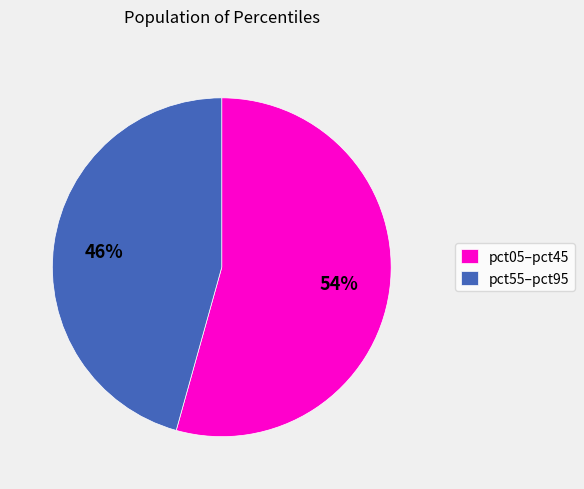

Which slice represents more than half of the pie?

pct05–pct45